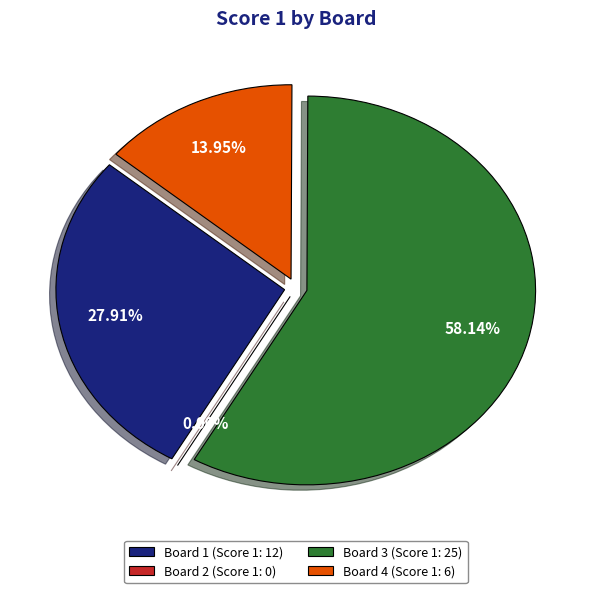

What is the ratio of the value at Board 3 to the value at Board 1?

2.1